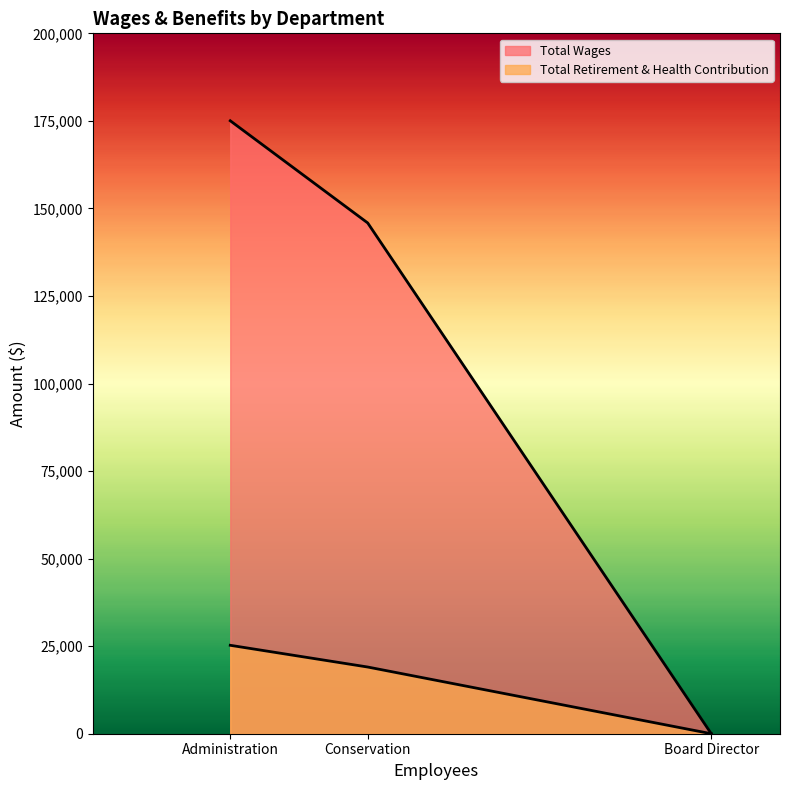

What are all the series names shown in the legend?

Total Wages, Total Retirement & Health Contribution